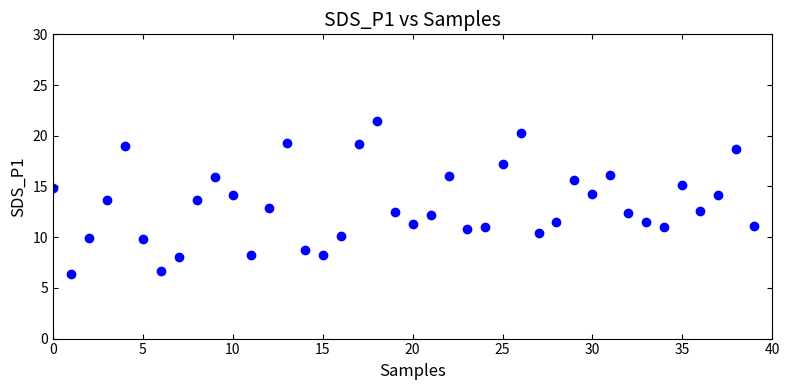

What is the range of Y values (max minus min)?

15.1